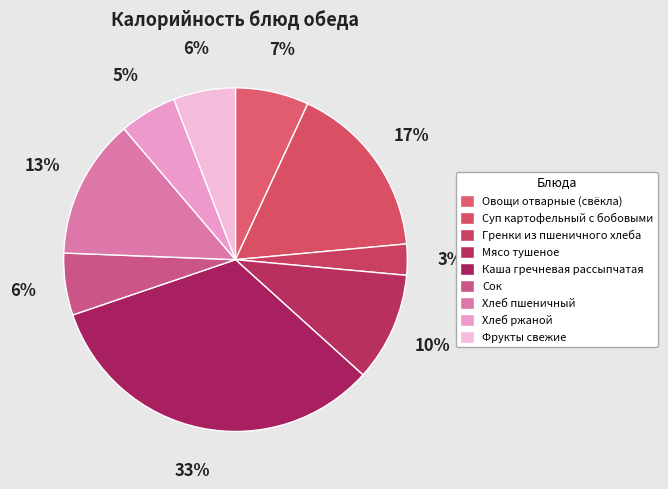

Combined, what portion of the pie is Каша гречневая рассыпчатая and Мясо тушеное?

43.3%